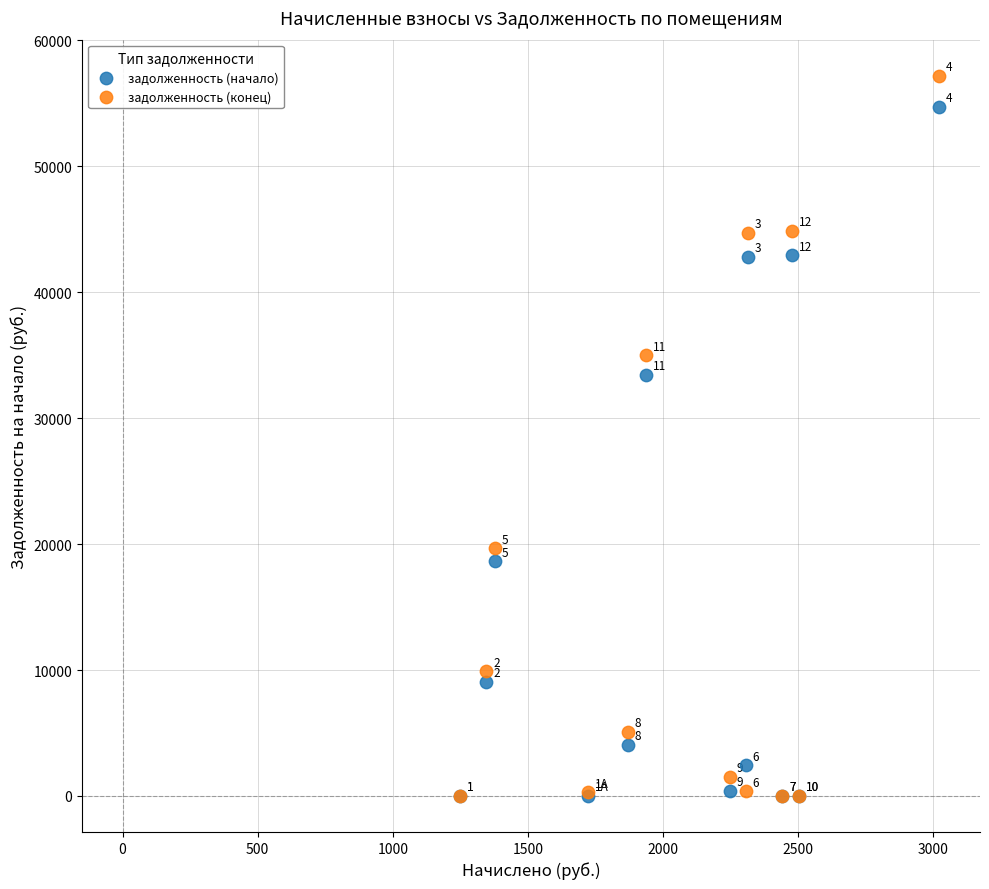

Which series has the largest Y range (max minus min)?

задолженность (конец)